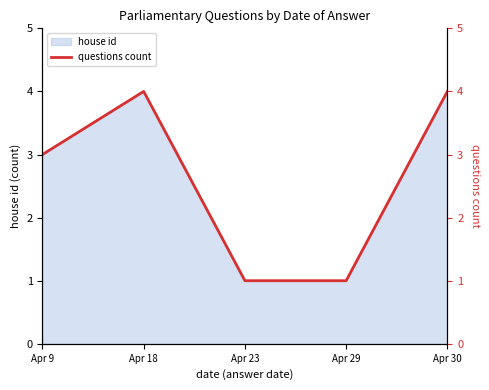

Reading left to right, list all the values displayed in this chart.

Apr 9=3	Apr 18=4	Apr 23=1	Apr 29=1	Apr 30=4